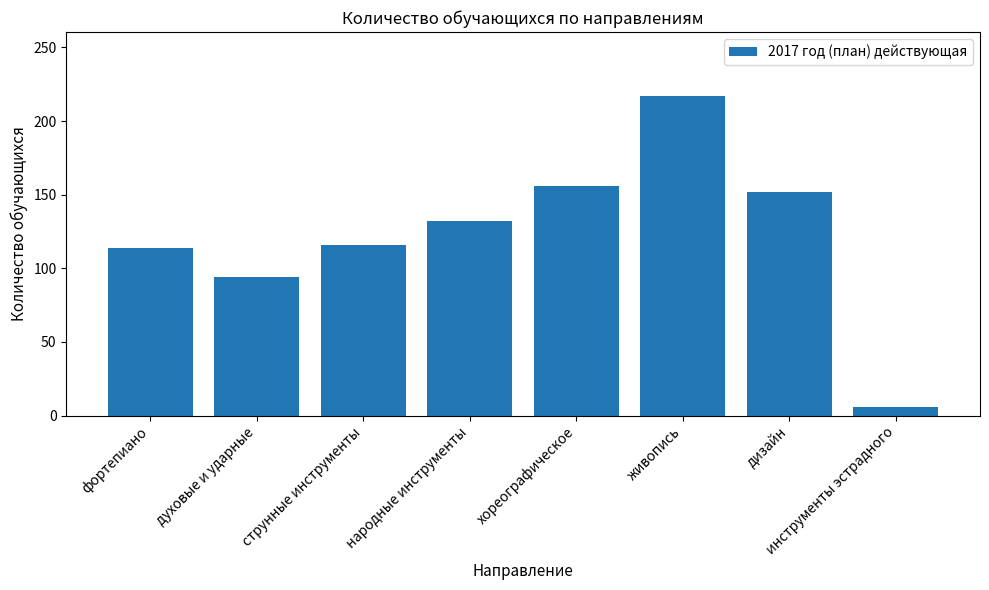

The value at хореографическое is 156. True or false?

True